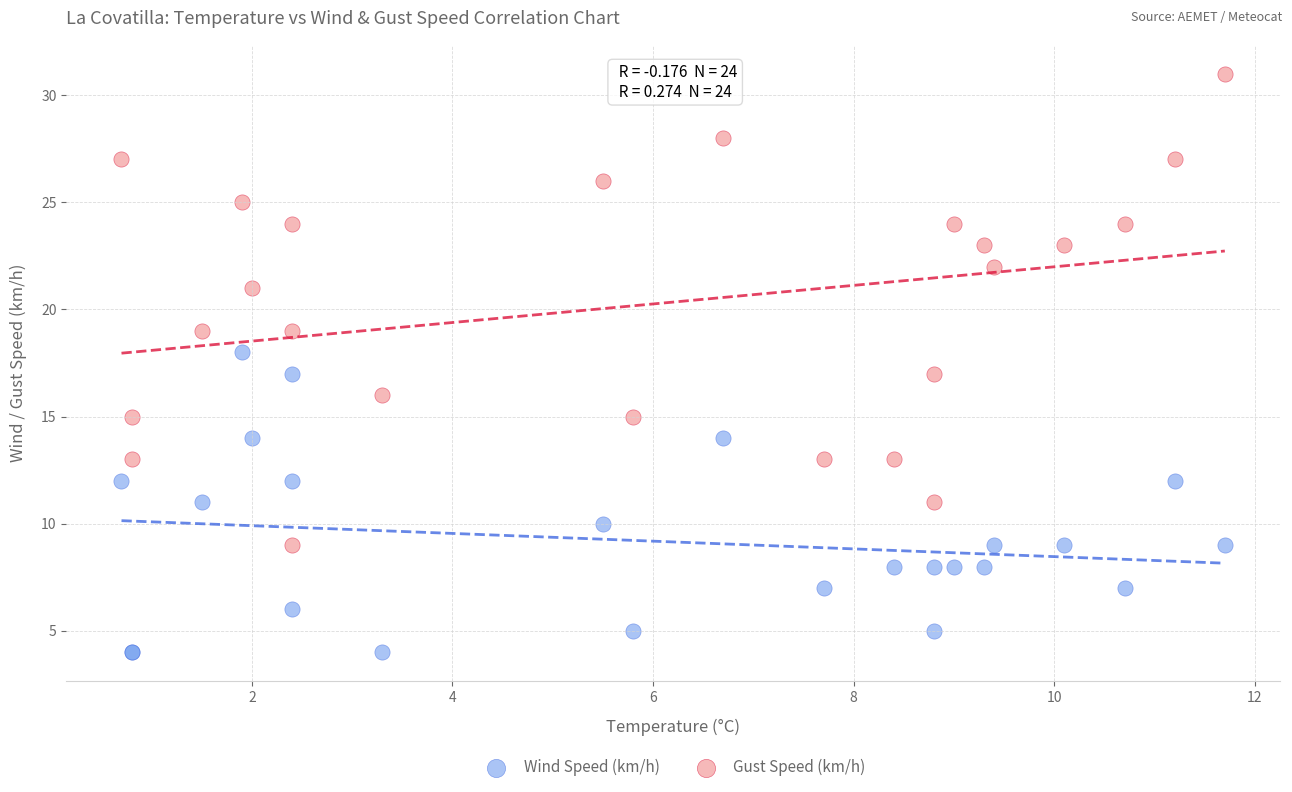

Which series contains the highest Y value?

Gust Speed (km/h)